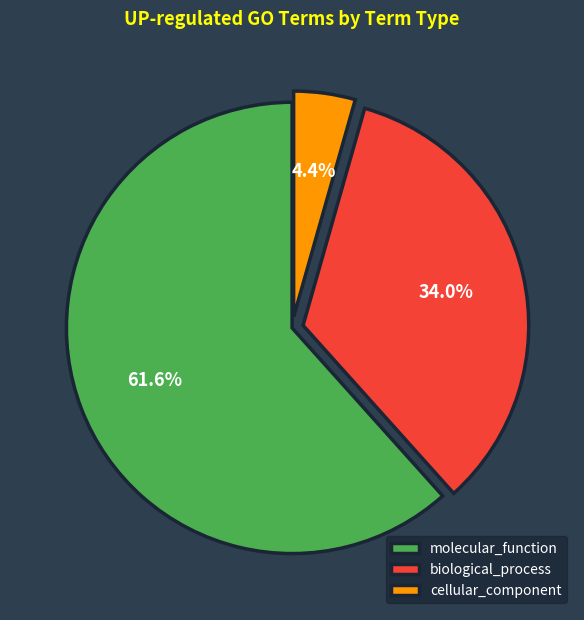

Is there any slice that represents more than half of the pie?

Yes